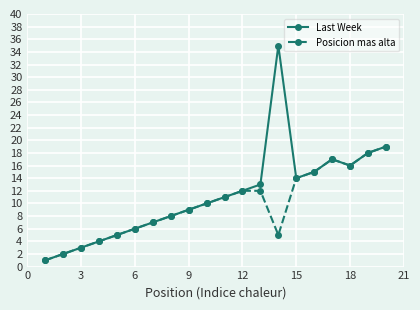

True or false: Last Week has more than 2 points higher than both neighbors.

False